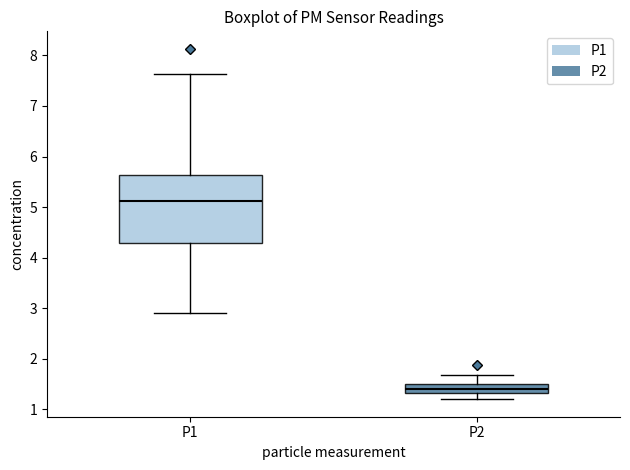

Reading left to right, transcribe this box plot: for each box, give where its median line is, the range the box spans, and where its two whiskers end, as read against the y-axis. The values are not printed on the chart, so give them approximately, as read against the axis.

P1: median 5.1, box 4.3 to 5.6, whiskers 2.9 to 7.6
P2: median 1.4, box 1.3 to 1.5, whiskers 1.2 to 1.7